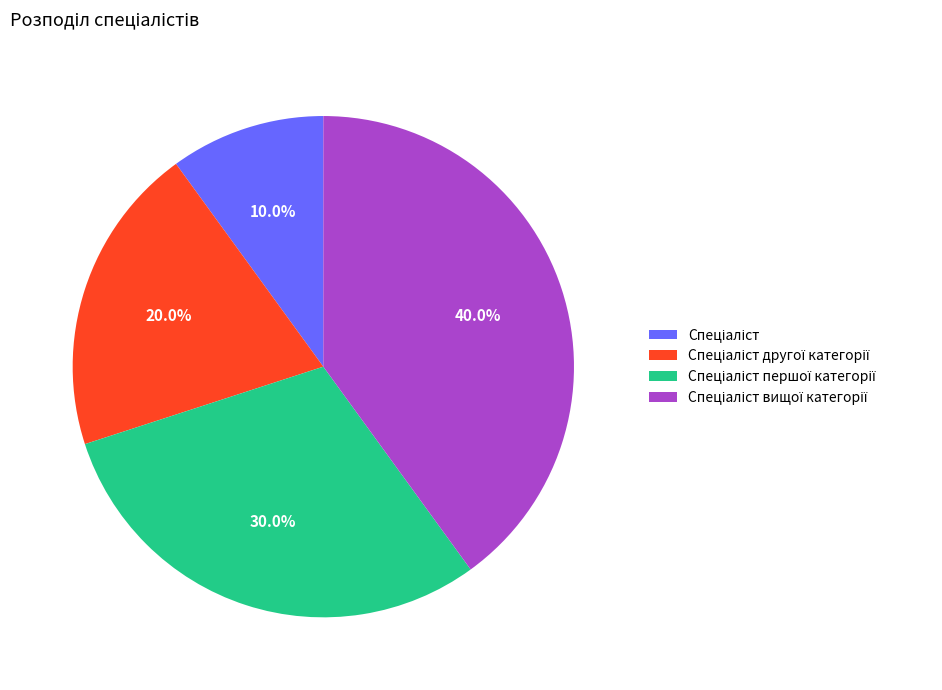

To the nearest percent, what is the average slice percentage?

25%